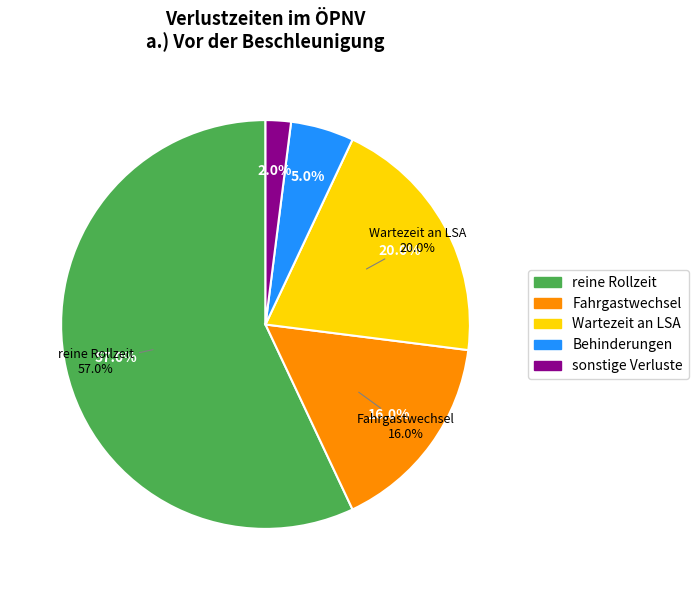

What is the change in value from Behinderungen to sonstige Verluste?

-3